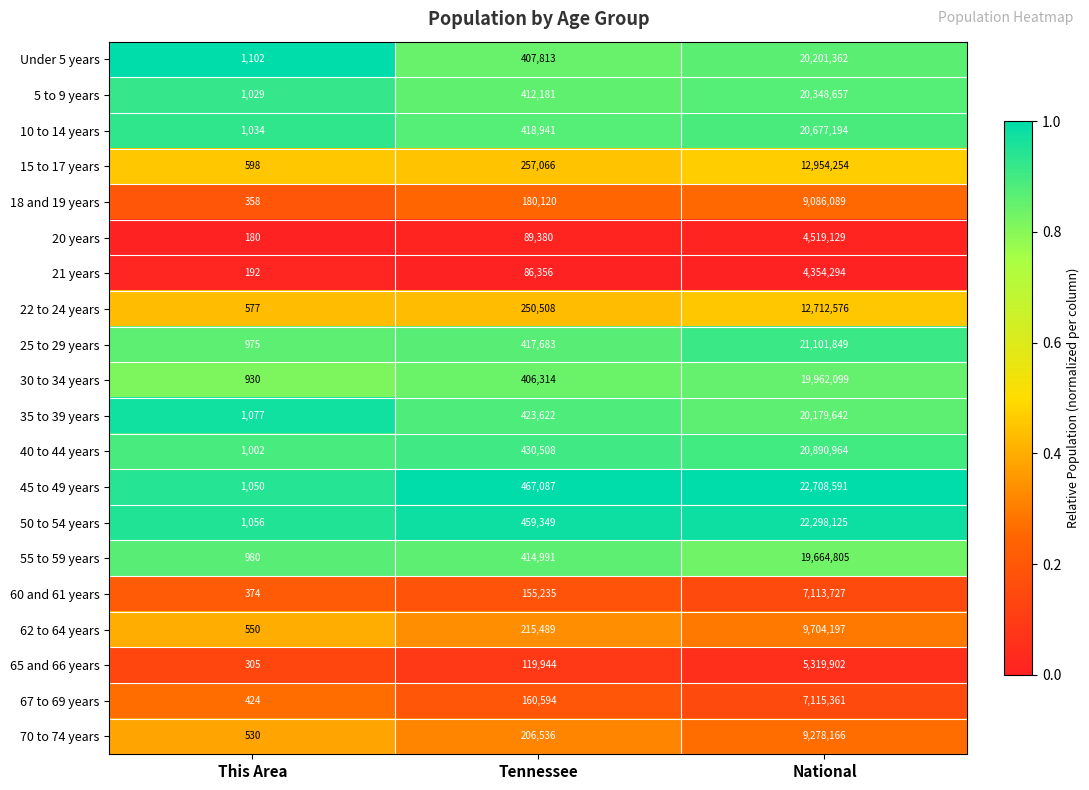

Which series changed the most between This Area and National?

45 to 49 years